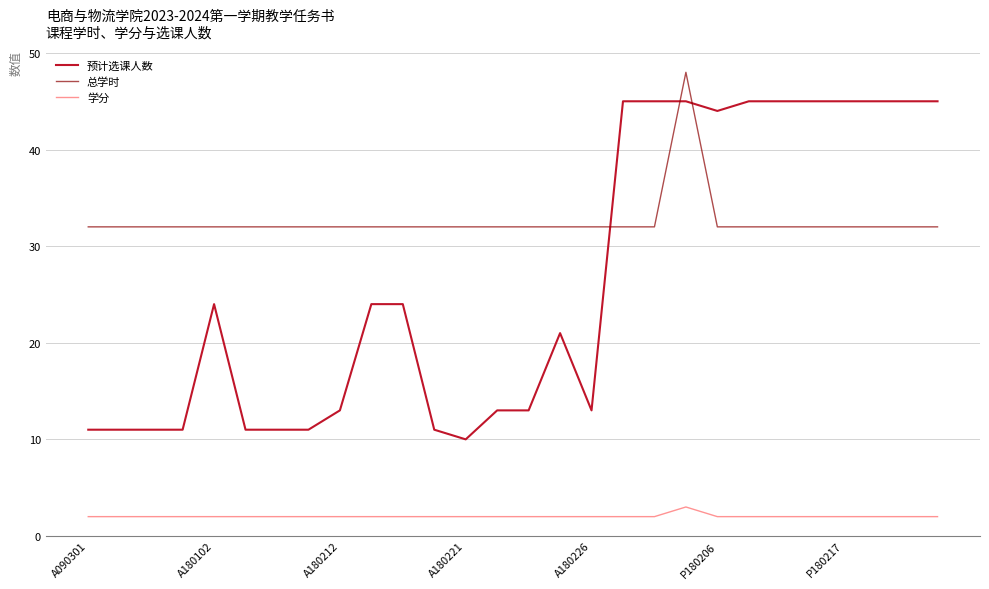

How many lines are shown in the chart?

3